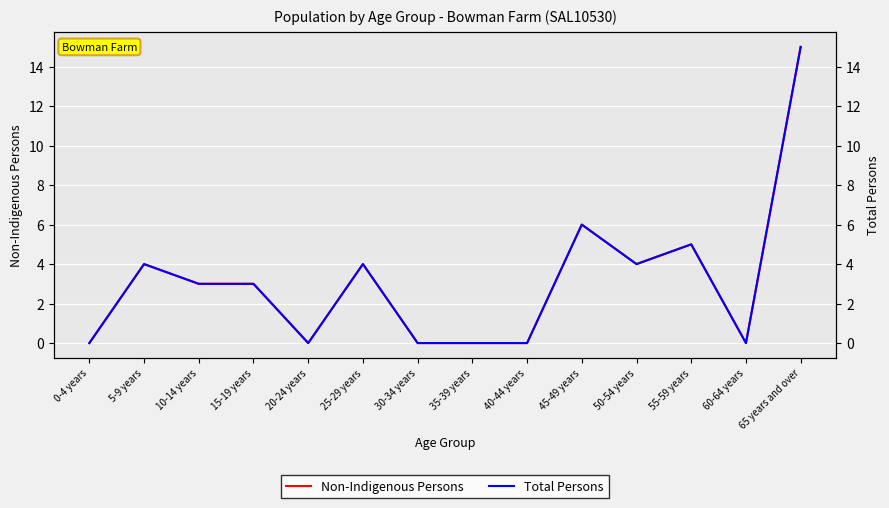

Which label corresponds to the largest value in the chart?

65 years and over